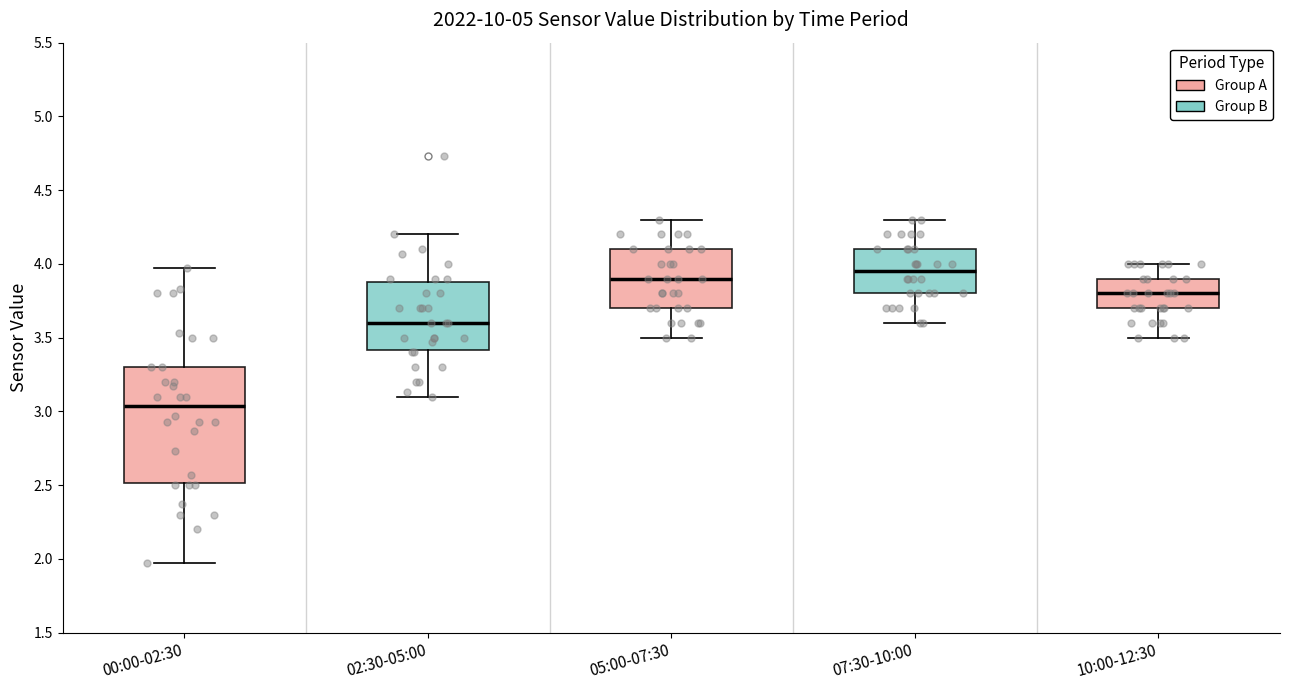

Which box's median line is the lowest?

00:00-02:30